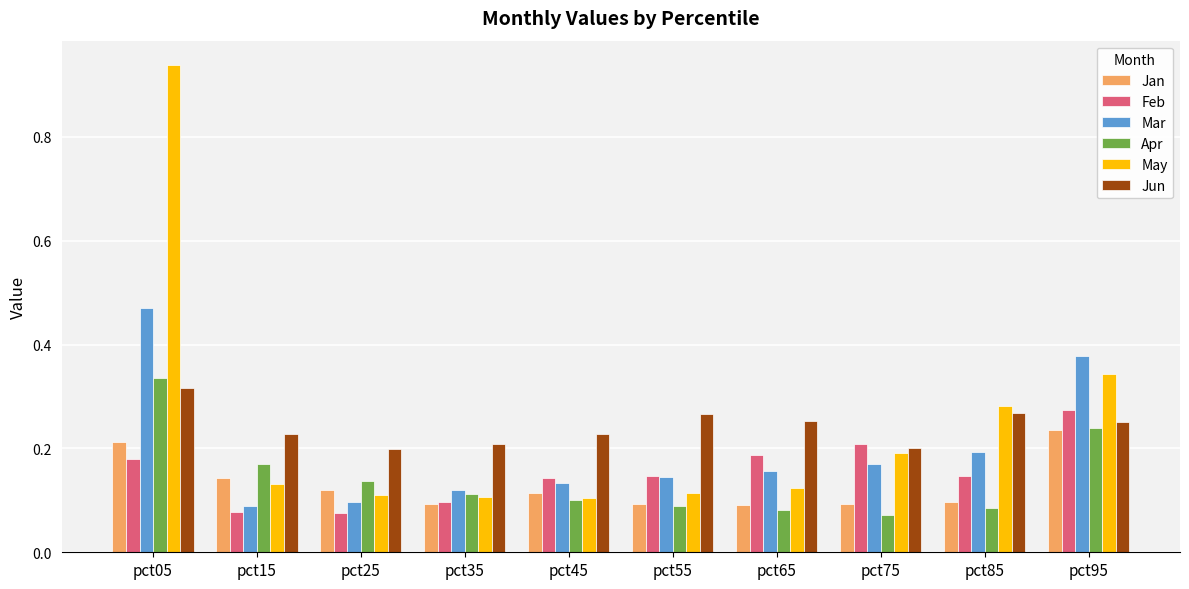

Which series has the widest spread of values?

May